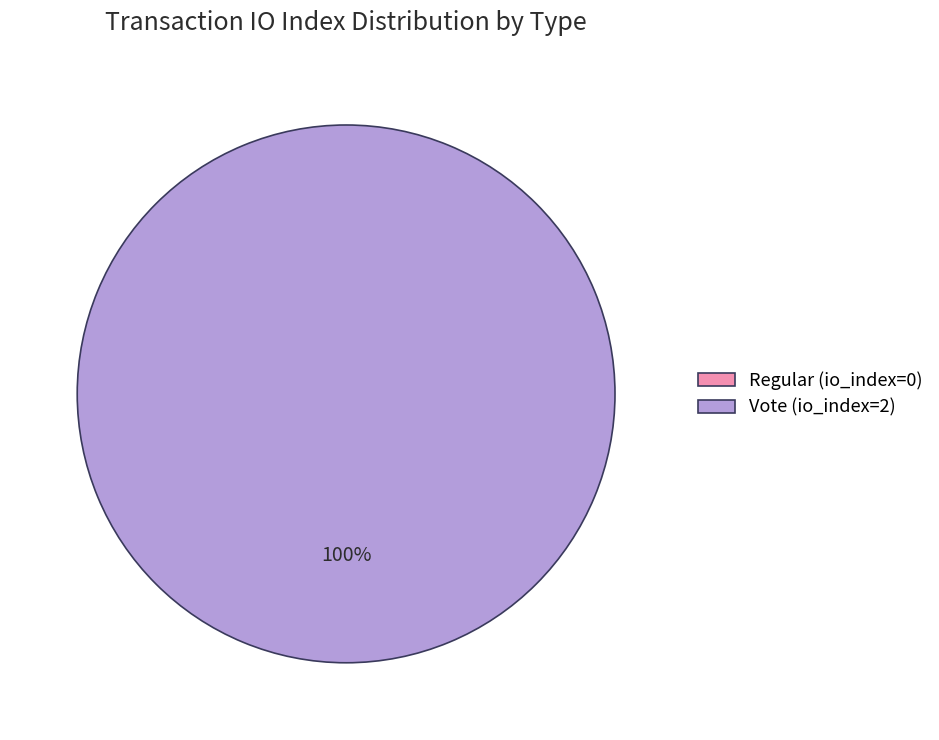

Which slice is the smallest?

Regular